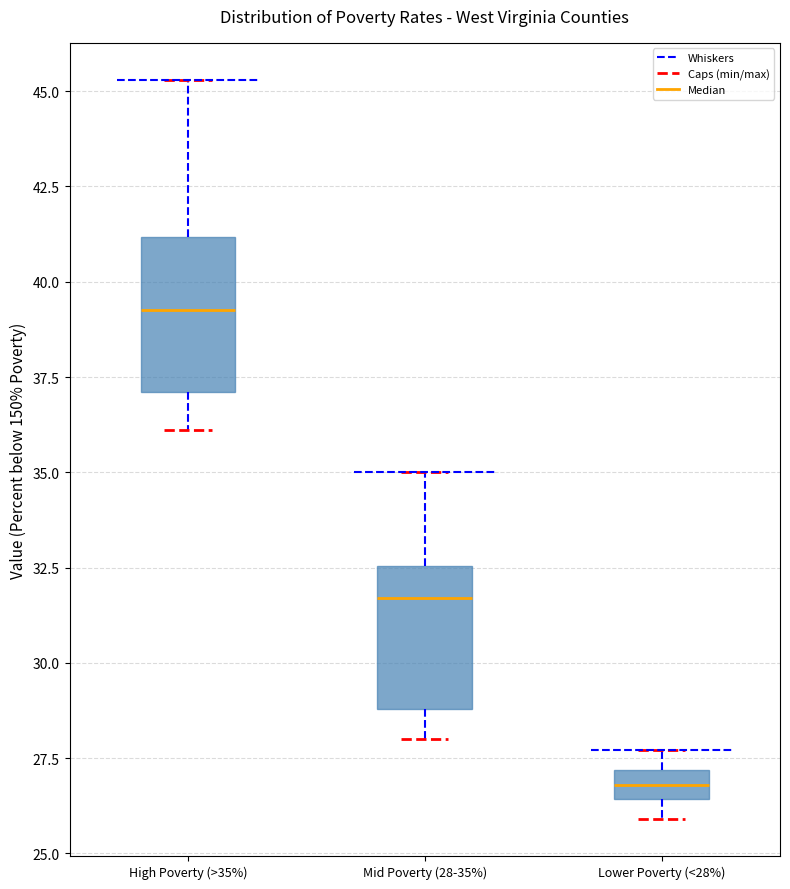

Where does the upper whisker of the box for Mid Poverty (28-35%) end on the y-axis? The values are not printed on the chart, so give them approximately, as read against the axis.

35.0